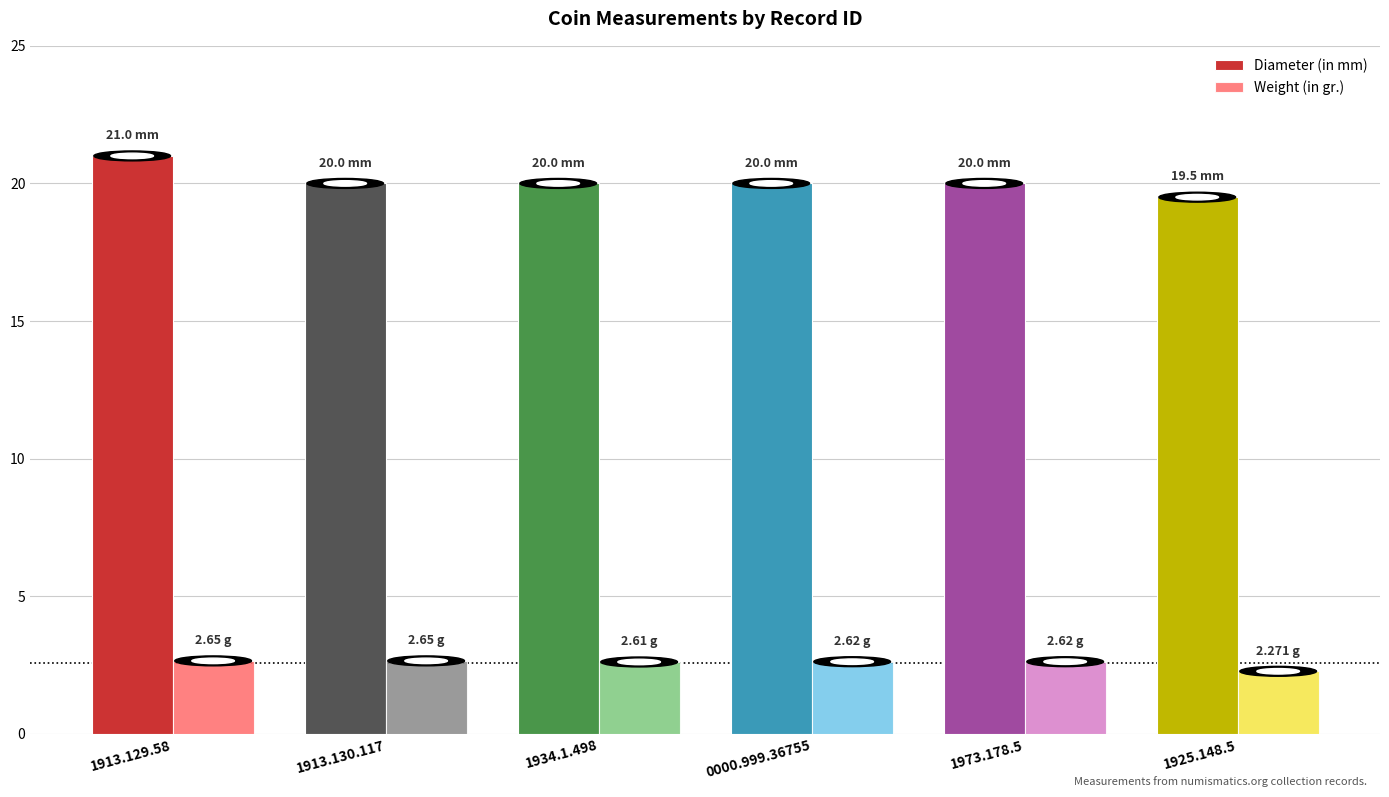

Which series has the largest total across all categories?

Diameter (in mm)